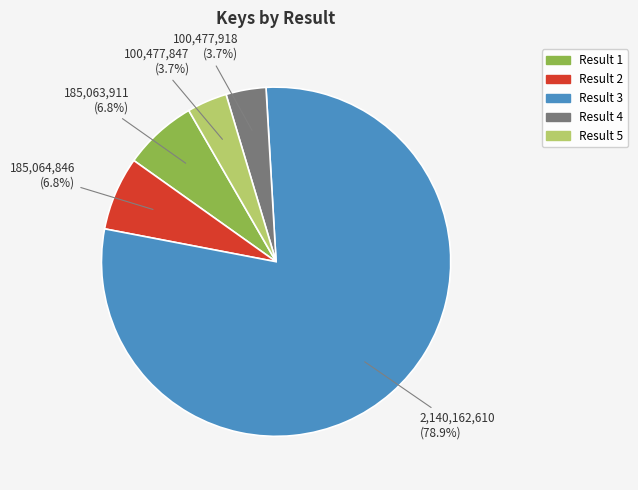

Between Result 1 and Result 5, which is larger?

Result 1